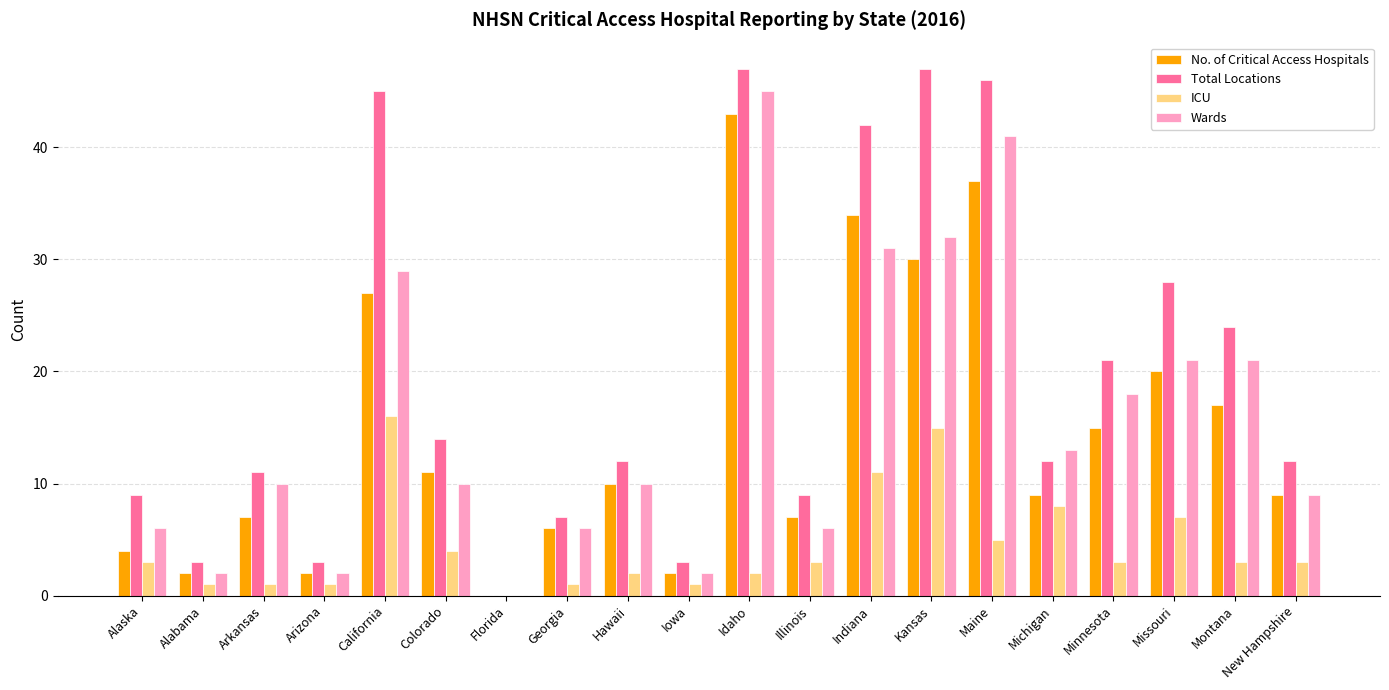

How many data points does each series have?

20